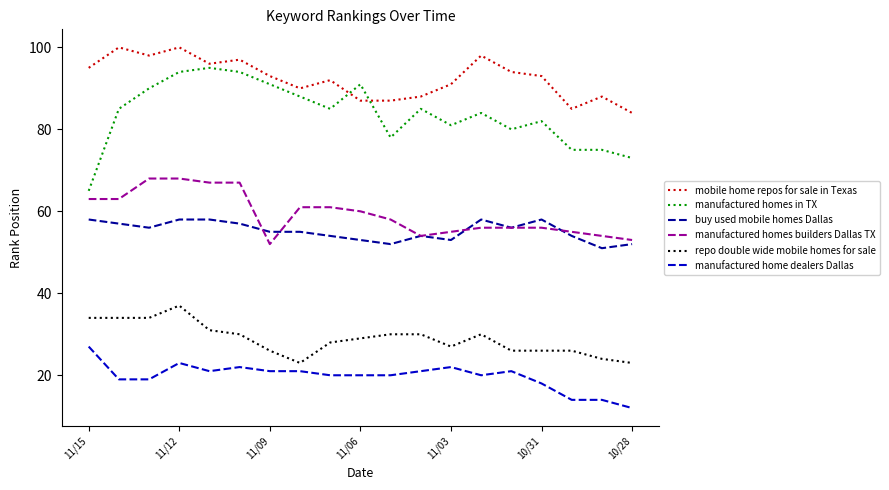

Which series has the widest spread of values?

manufactured homes in TX